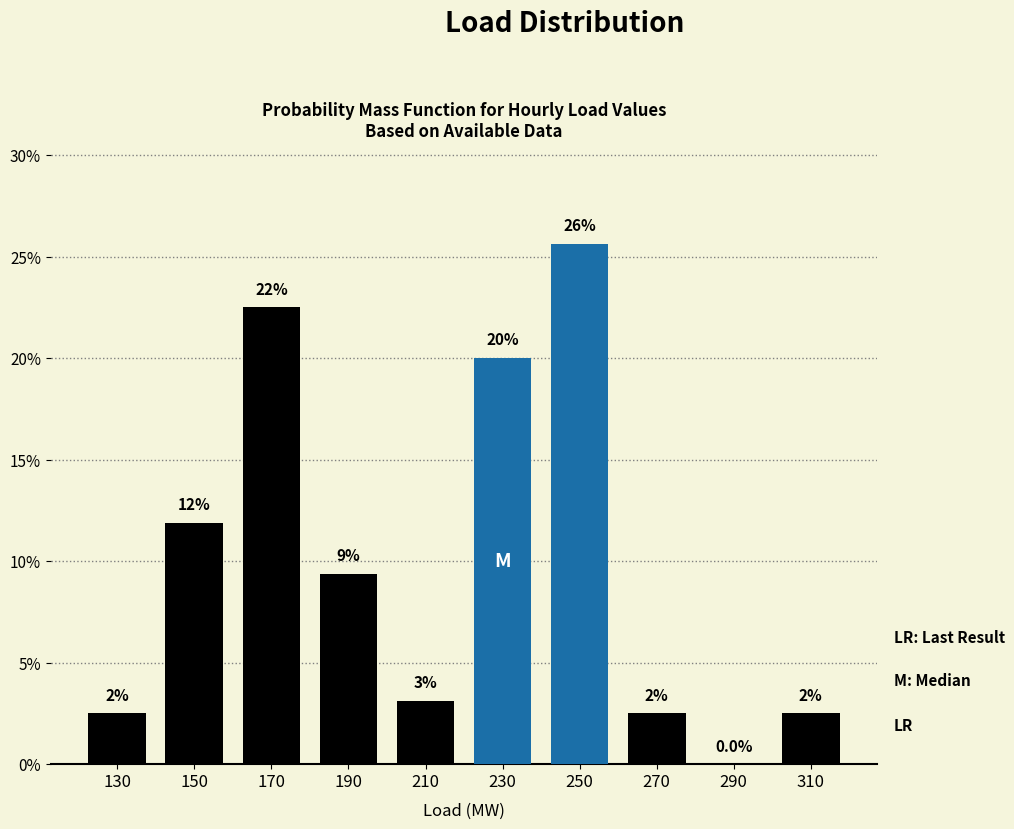

Are the bars horizontal?

No